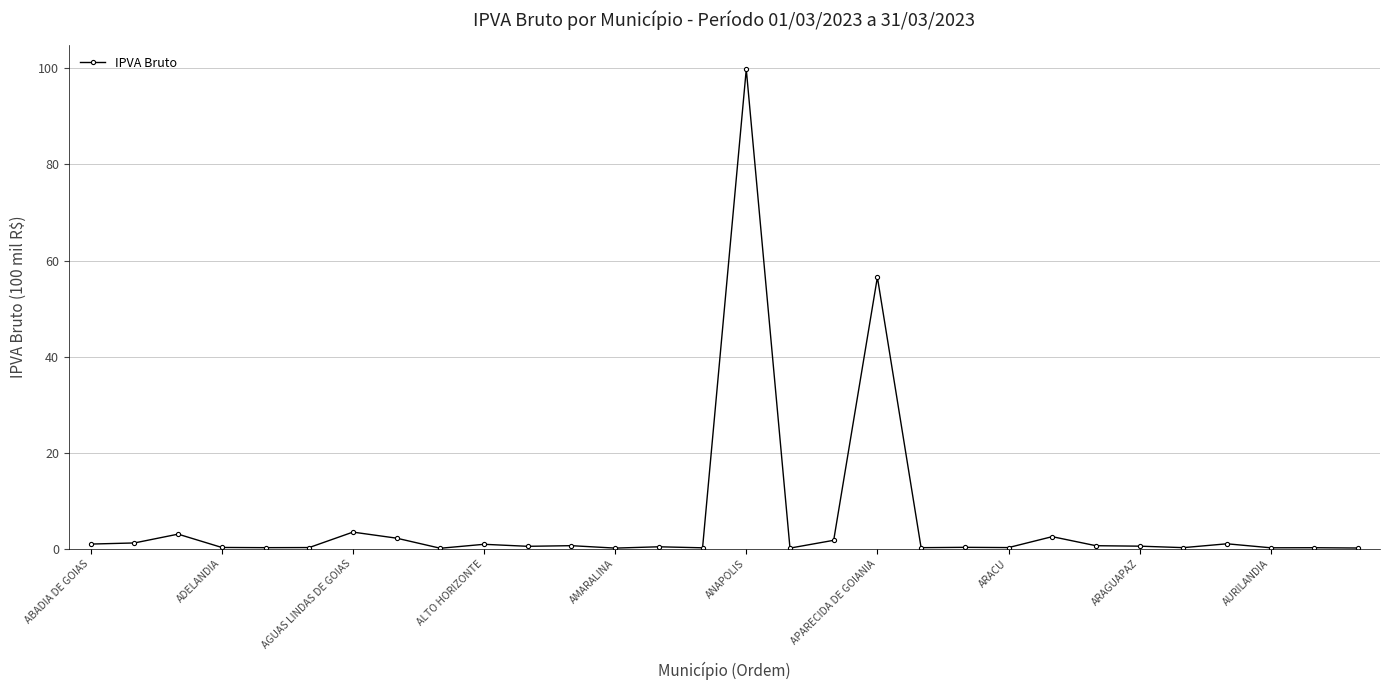

True or false: there are more than 2 points higher than both neighbors.

True